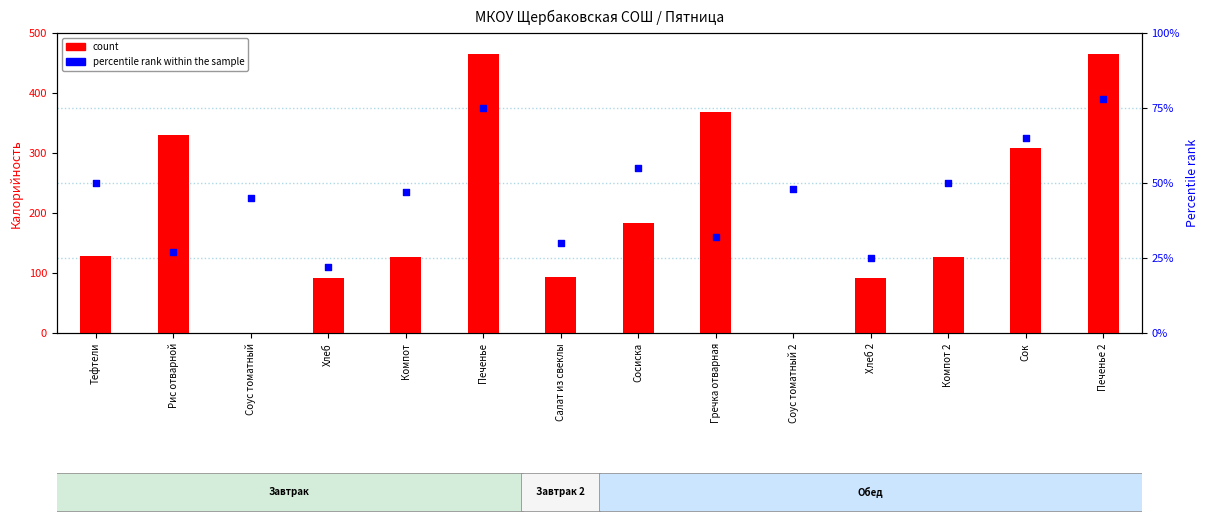

Which series has the widest spread of Y values?

count